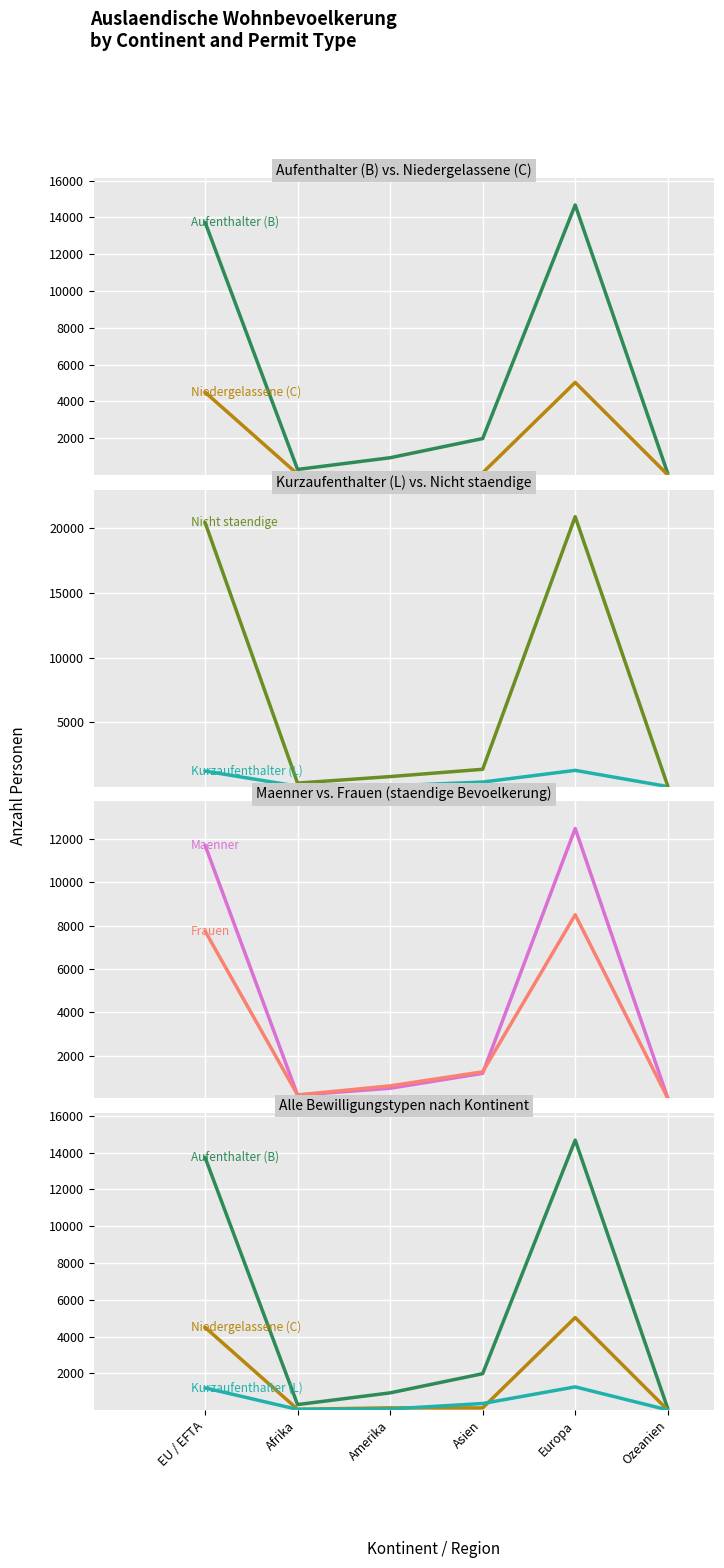

Reading left to right, list all the values displayed in this chart.

Aufenthalter (B): EU / EFTA=13740	Afrika=302	Amerika=938	Asien=1980	Europa=14674	Ozeanien=91
Niedergelassene (C): EU / EFTA=4501	Afrika=47	Amerika=124	Asien=119	Europa=5031	Ozeanien=8
Kurzaufenthalter (L): EU / EFTA=1209	Afrika=39	Amerika=62	Asien=359	Europa=1264	Ozeanien=10
Nicht staendige: EU / EFTA=20466	Afrika=279	Amerika=783	Asien=1347	Europa=20908	Ozeanien=64
Maenner: EU / EFTA=11702	Afrika=188	Amerika=507	Asien=1195	Europa=12471	Ozeanien=53
Frauen: EU / EFTA=7748	Afrika=200	Amerika=617	Asien=1263	Europa=8498	Ozeanien=56